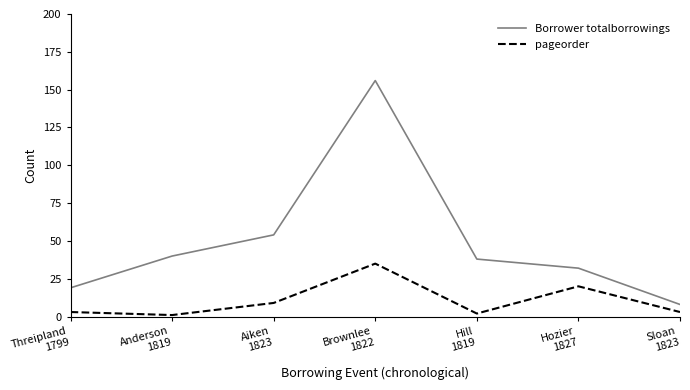

Reading left to right, transcribe all the data shown in this chart.

Borrower totalborrowings: Threipland
1799=19	Anderson
1819=40	Aiken
1823=54	Brownlee
1822=156	Hill
1819=38	Hozier
1827=32	Sloan
1823=8
pageorder: Threipland
1799=3	Anderson
1819=1	Aiken
1823=9	Brownlee
1822=35	Hill
1819=2	Hozier
1827=20	Sloan
1823=3